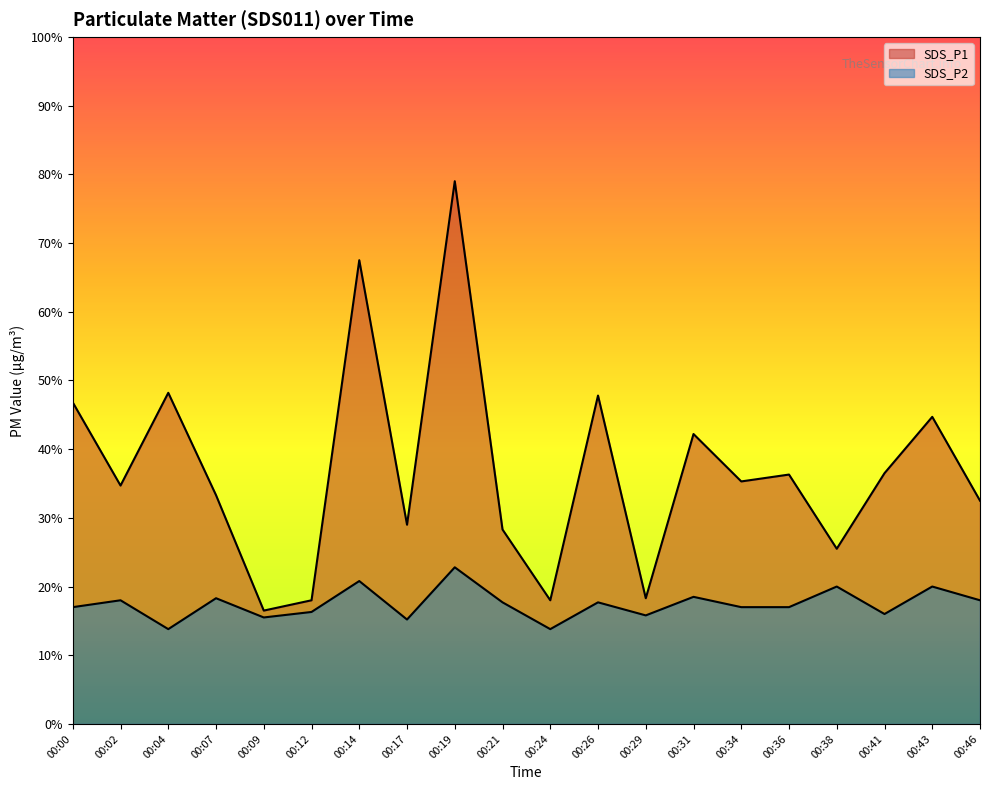

Is the value of SDS_P2 at 00:21 greater than the value of SDS_P1 at 00:17?

No